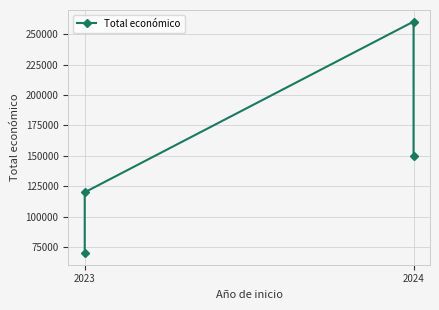

Is this an area chart (filled region under the line)?

No